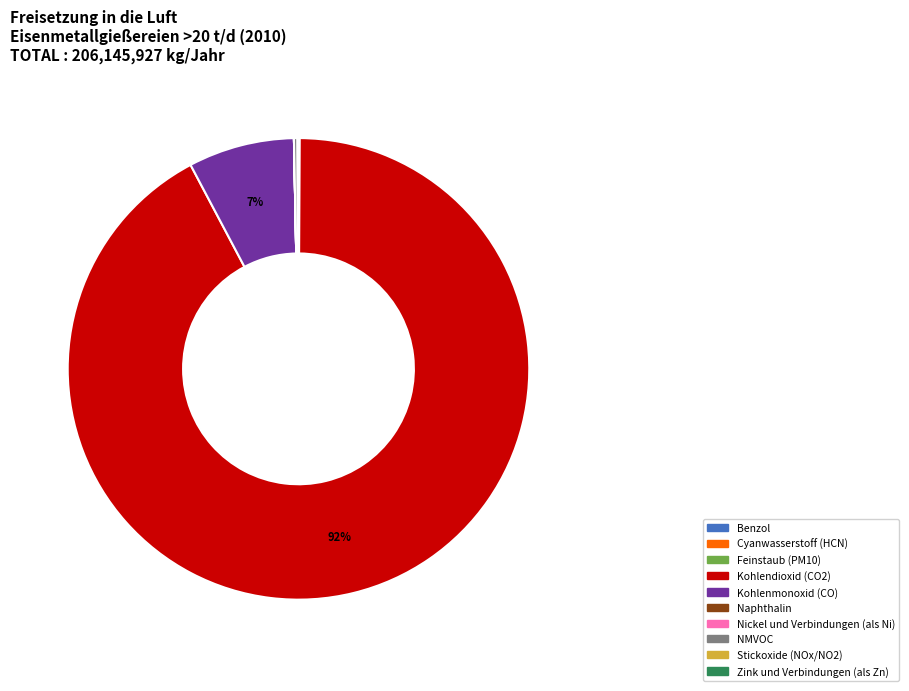

Is Kohlendioxid (CO2) the majority of the pie?

Yes